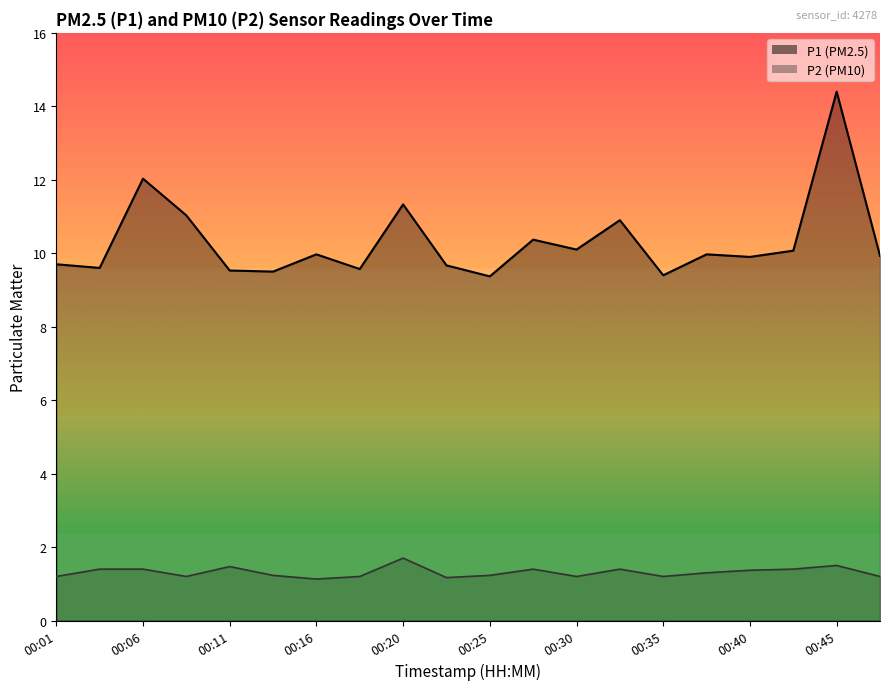

Which has a higher value, 00:01 or 00:06?

00:06